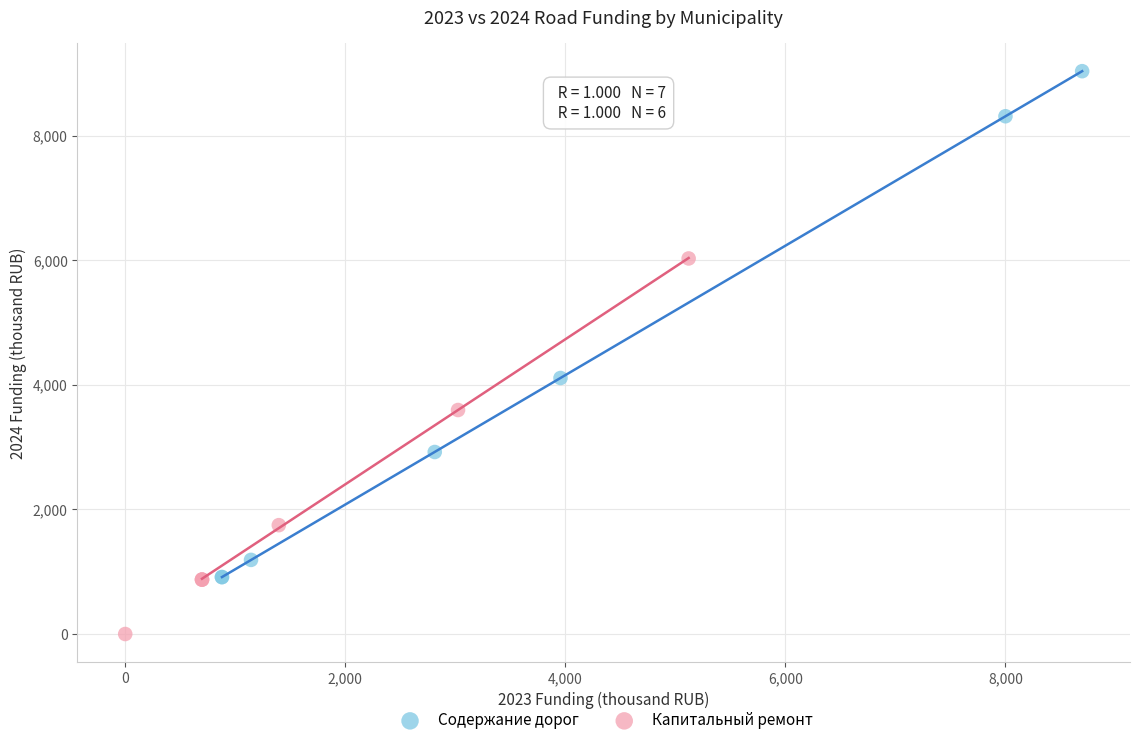

What are all the series names shown in the legend?

Содержание дорог, Капитальный ремонт